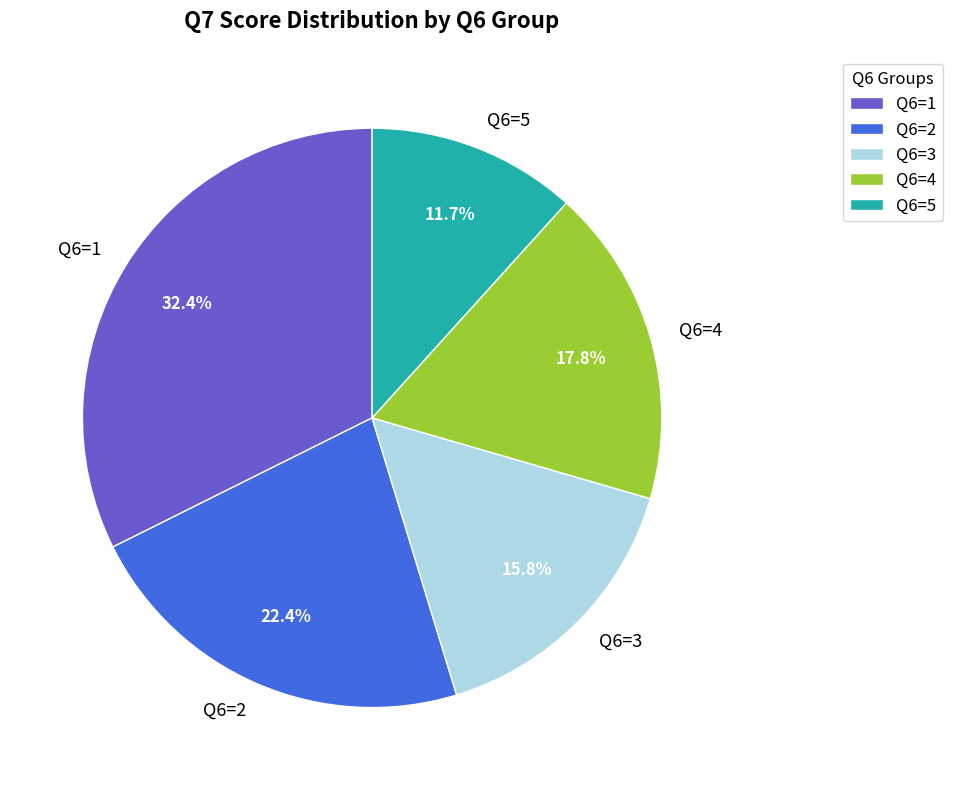

What is the largest slice in the pie chart?

Q6=1